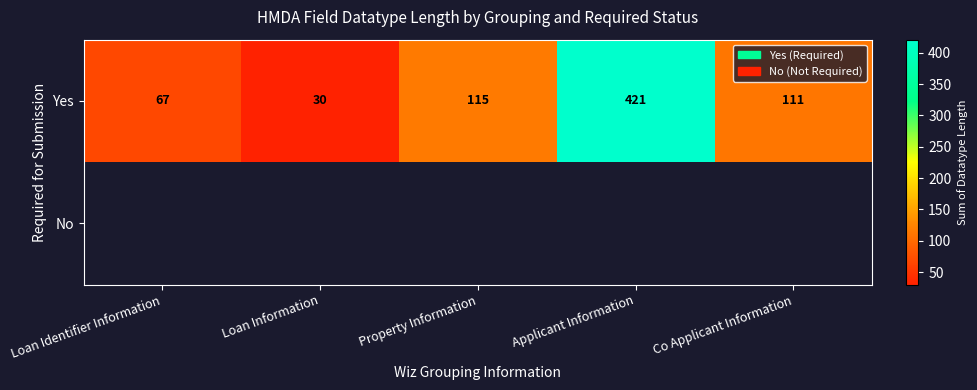

Which has a higher value, Loan Identifier Information or Loan Information?

Loan Identifier Information